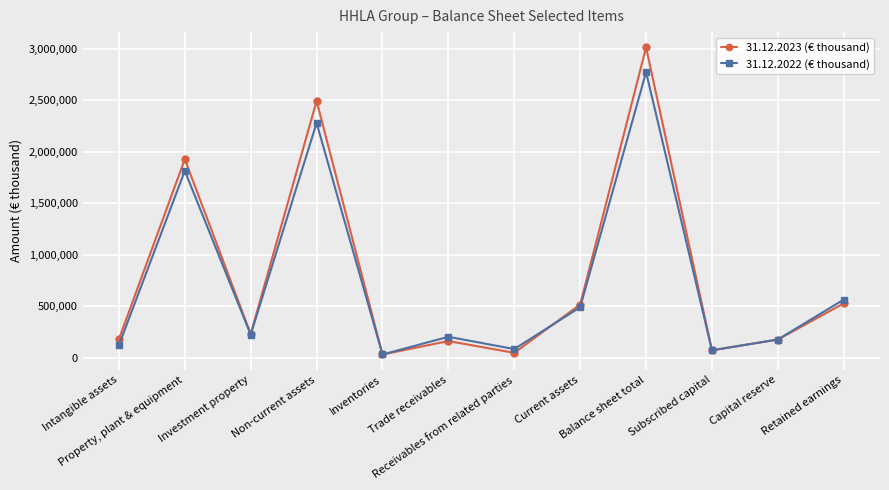

Which series has the largest range (max minus min)?

31.12.2023 (€ thousand)